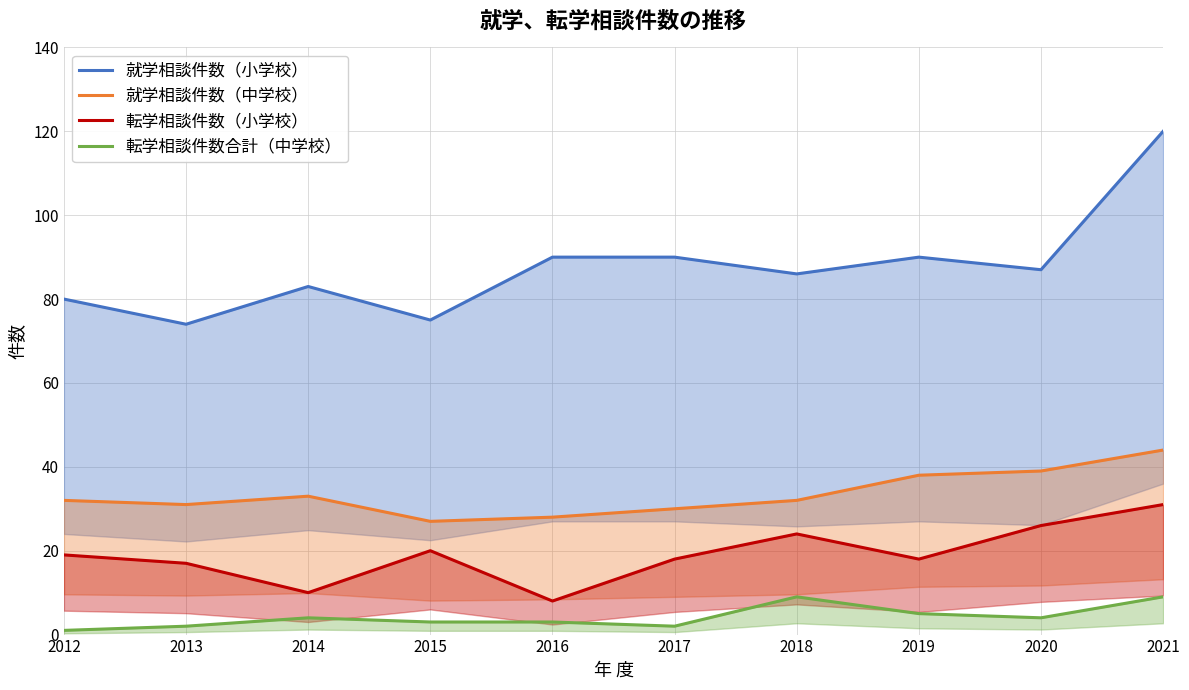

Reading left to right, extract all data points from this chart.

就学相談件数（小学校）: 2012=80	2013=74	2014=83	2015=75	2016=90	2017=90	2018=86	2019=90	2020=87	2021=120
就学相談件数（中学校）: 2012=32	2013=31	2014=33	2015=27	2016=28	2017=30	2018=32	2019=38	2020=39	2021=44
転学相談件数（小学校）: 2012=19	2013=17	2014=10	2015=20	2016=8	2017=18	2018=24	2019=18	2020=26	2021=31
転学相談件数合計（中学校）: 2012=1	2013=2	2014=4	2015=3	2016=3	2017=2	2018=9	2019=5	2020=4	2021=9